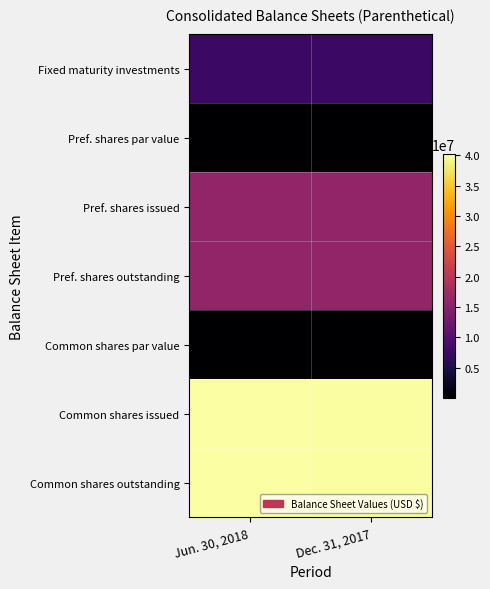

Reading left to right, extract all data points from this chart.

Fixed maturity investments: Jun. 30, 2018=7499997	Dec. 31, 2017=7434870
Pref. shares par value: Jun. 30, 2018=1	Dec. 31, 2017=1
Pref. shares issued: Jun. 30, 2018=16010000	Dec. 31, 2017=16000000
Pref. shares outstanding: Jun. 30, 2018=16010000	Dec. 31, 2017=16000000
Common shares par value: Jun. 30, 2018=1	Dec. 31, 2017=1
Common shares issued: Jun. 30, 2018=40263226	Dec. 31, 2017=40023789
Common shares outstanding: Jun. 30, 2018=40263226	Dec. 31, 2017=40023789